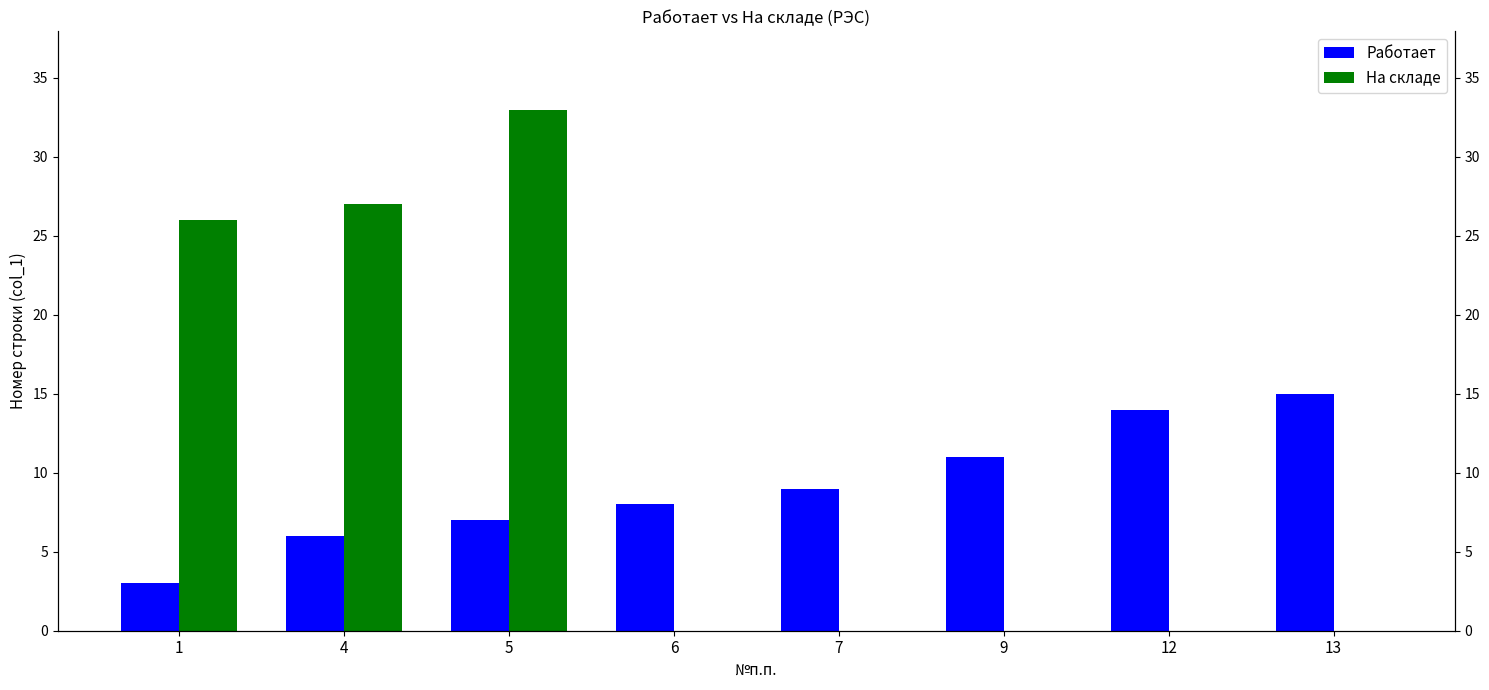

Between 4 and 13, which is larger?

13